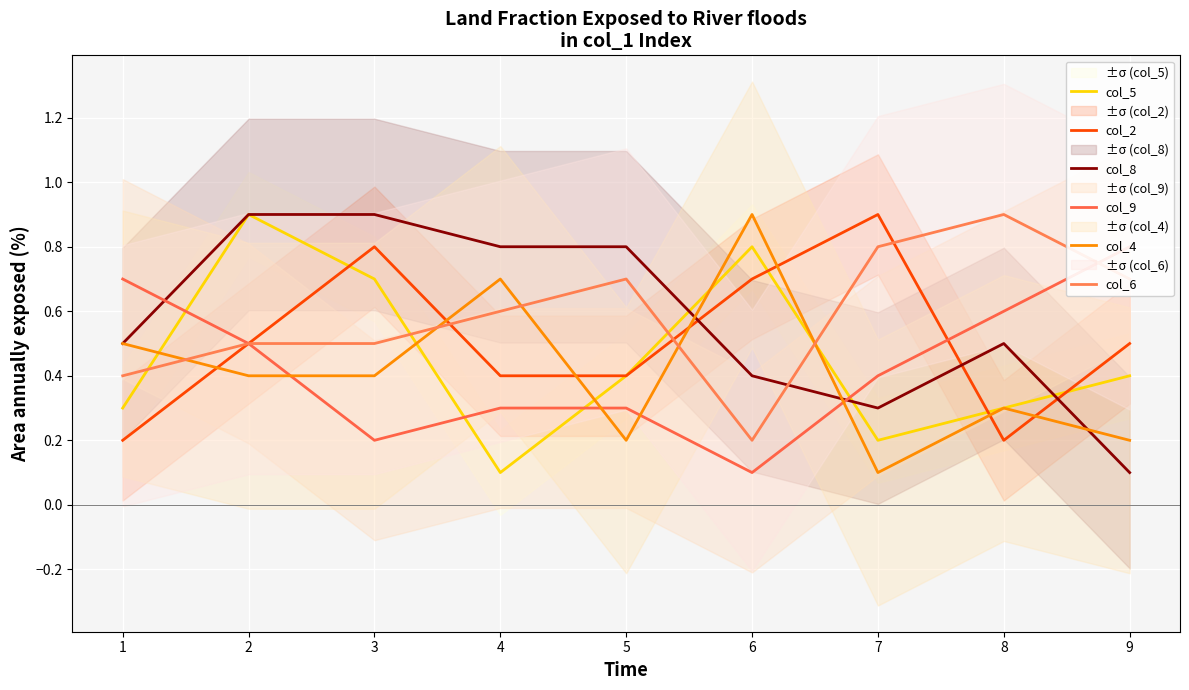

True or false: col_8 has a value of 0.1 at 9.

True